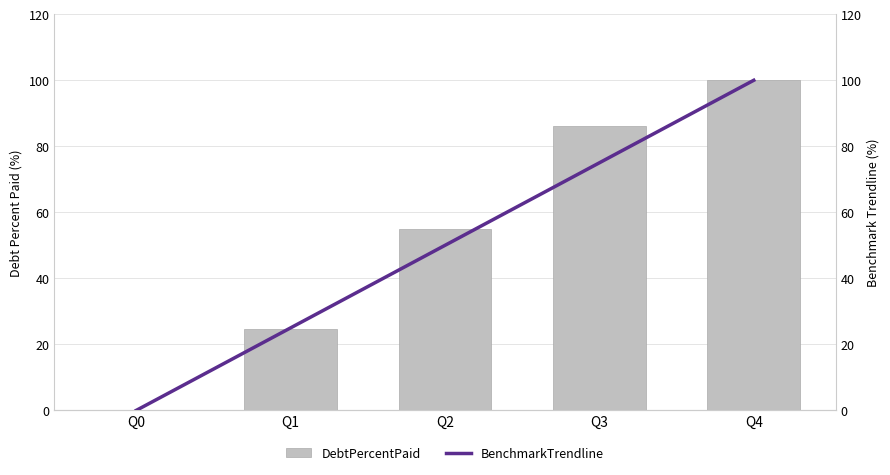

Between Q2 and Q0, which is larger?

Q2